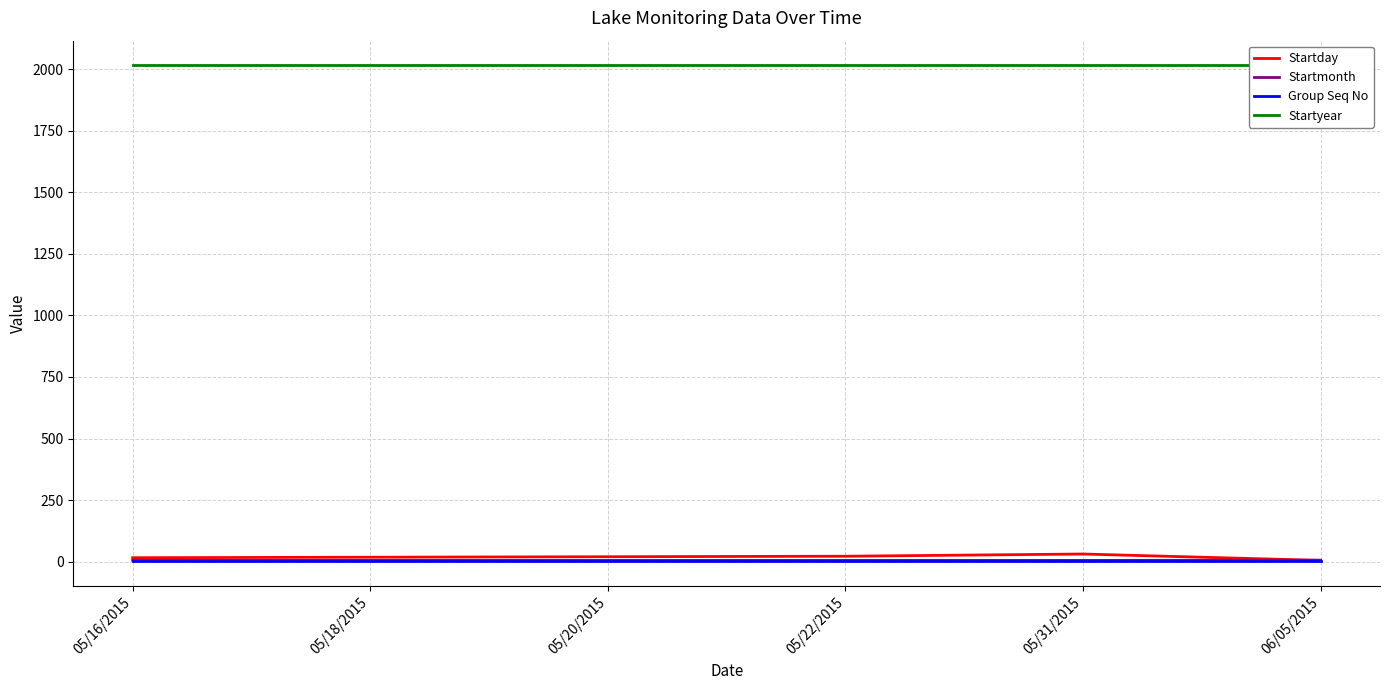

What is the value of the Group Seq No point at the 3rd from the left?

1